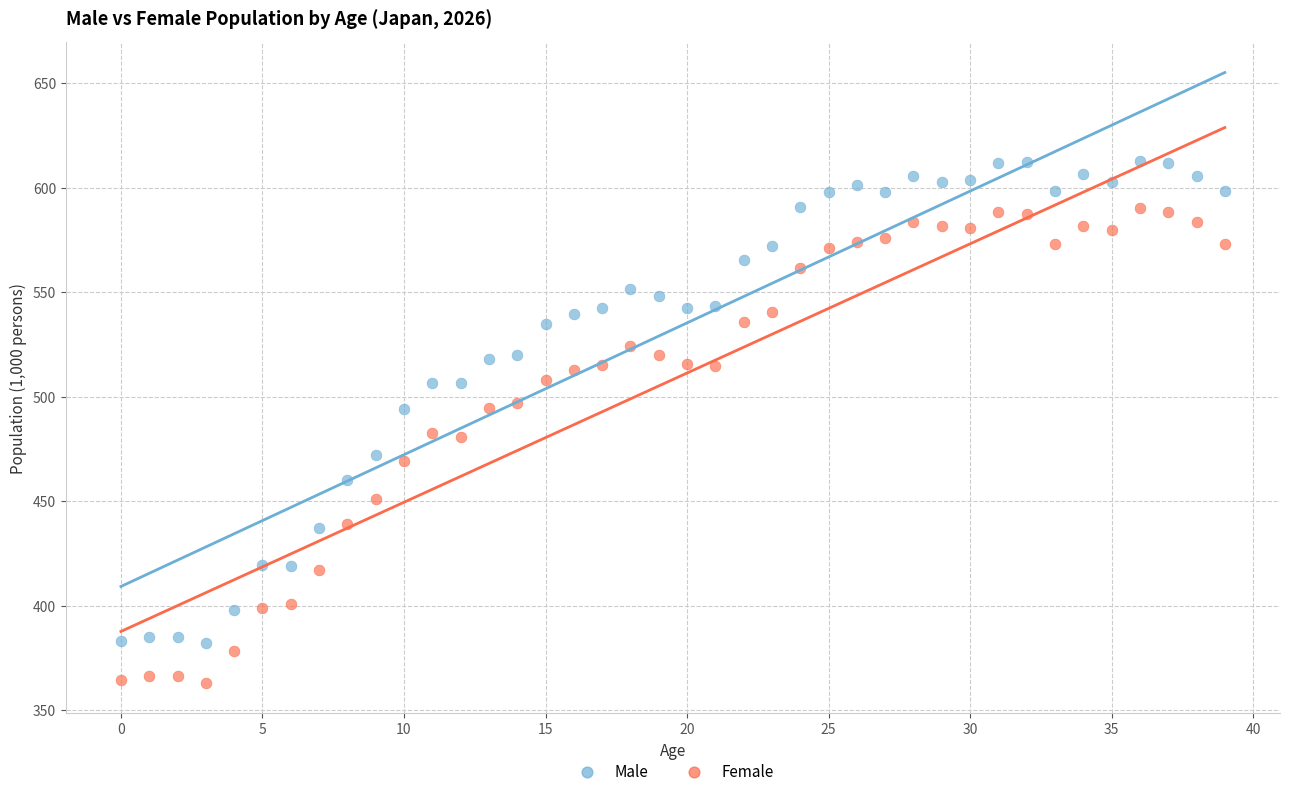

Which series reaches the minimum Y coordinate?

Female